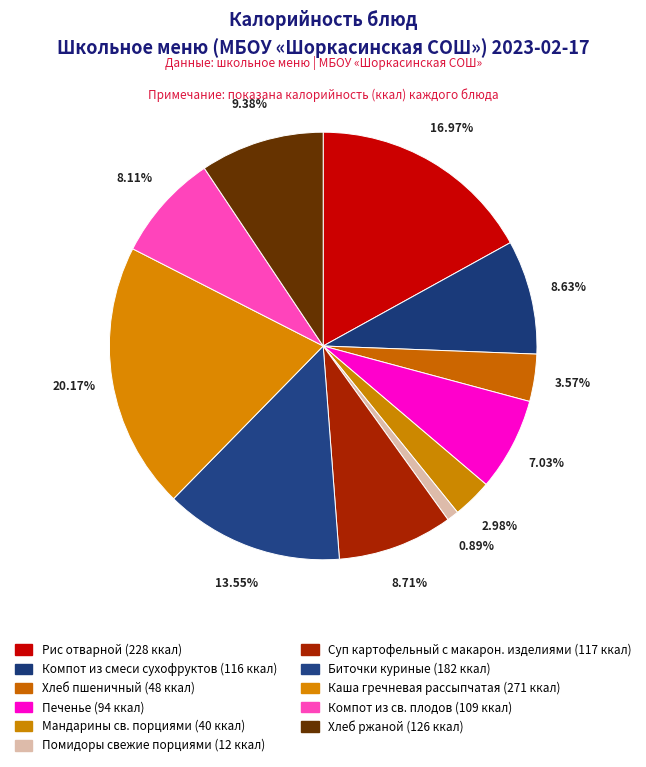

How many slices are in this pie chart?

11